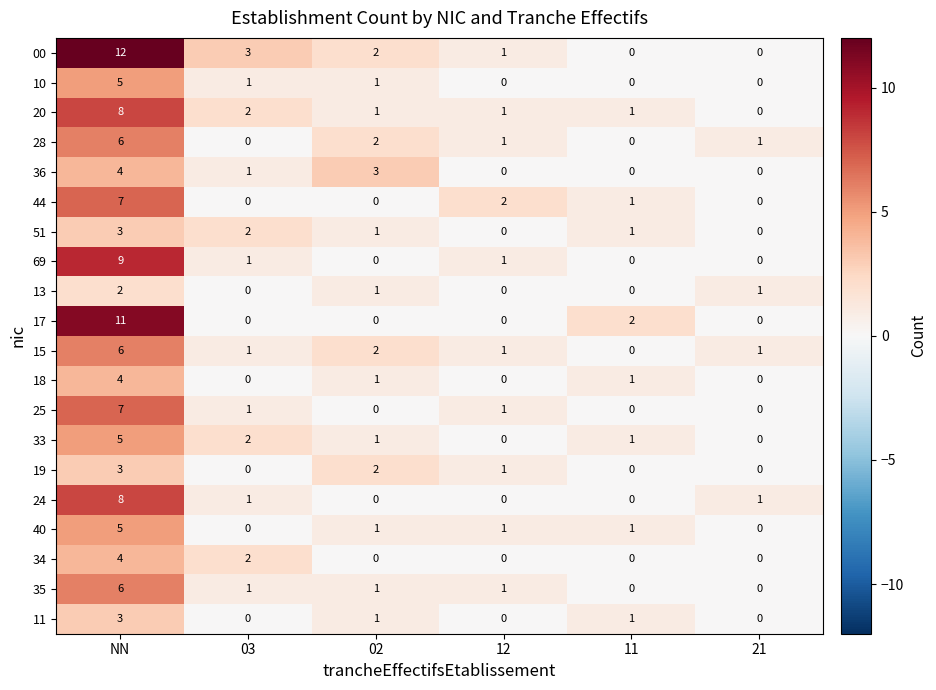

Between NN and 11, which series saw the biggest shift?

00